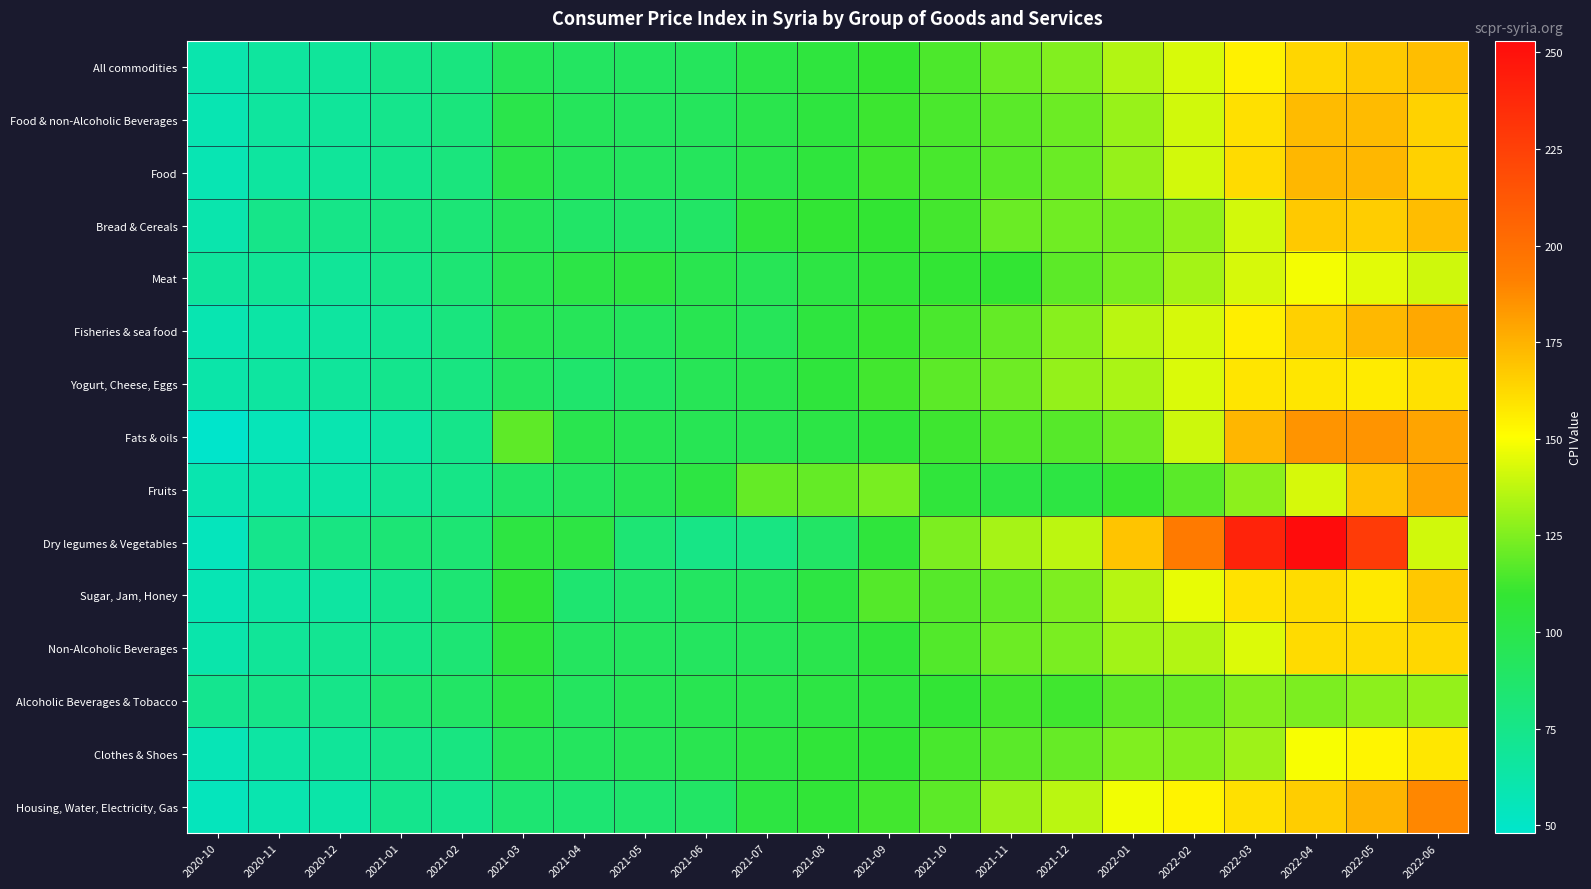

Reading left to right, what are all the values shown in this chart?

All commodities: 2020-10=60.5	2020-11=66.4	2020-12=68.4	2021-01=75.0	2021-02=79.0	2021-03=93.8	2021-04=91.0	2021-05=91.3	2021-06=93.2	2021-07=100.5	2021-08=105.0	2021-09=110.0	2021-10=114.7	2021-11=121.1	2021-12=125.5	2022-01=135.0	2022-02=142.6	2022-03=154.6	2022-04=163.6	2022-05=167.5	2022-06=171.1
Food & non-Alcoholic Beverages: 2020-10=58.5	2020-11=66.5	2020-12=68.4	2021-01=73.8	2021-02=80.1	2021-03=99.8	2021-04=93.3	2021-05=92.0	2021-06=93.0	2021-07=98.9	2021-08=104.8	2021-09=111.5	2021-10=114.2	2021-11=117.6	2021-12=121.1	2022-01=129.9	2022-02=140.9	2022-03=160.2	2022-04=172.3	2022-05=172.2	2022-06=164.8
Food: 2020-10=58.1	2020-11=66.2	2020-12=68.0	2021-01=73.5	2021-02=79.7	2021-03=99.3	2021-04=93.5	2021-05=92.0	2021-06=93.1	2021-07=99.5	2021-08=105.4	2021-09=112.1	2021-10=114.0	2021-11=117.2	2021-12=120.8	2022-01=129.7	2022-02=141.6	2022-03=162.1	2022-04=173.5	2022-05=173.4	2022-06=165.0
Bread & Cereals: 2020-10=60.5	2020-11=75.1	2020-12=75.5	2021-01=78.3	2021-02=82.7	2021-03=93.0	2021-04=88.8	2021-05=88.1	2021-06=89.4	2021-07=105.4	2021-08=108.9	2021-09=109.3	2021-10=113.2	2021-11=120.6	2021-12=122.0	2022-01=122.7	2022-02=128.6	2022-03=141.4	2022-04=167.3	2022-05=166.5	2022-06=171.7
Meat: 2020-10=66.9	2020-11=70.0	2020-12=69.2	2021-01=75.4	2021-02=83.6	2021-03=96.6	2021-04=101.3	2021-05=103.0	2021-06=98.2	2021-07=95.4	2021-08=102.8	2021-09=107.4	2021-10=109.0	2021-11=109.4	2021-12=117.9	2022-01=123.7	2022-02=132.2	2022-03=142.4	2022-04=148.4	2022-05=144.7	2022-06=140.7
Fisheries & sea food: 2020-10=59.0	2020-11=63.7	2020-12=65.8	2021-01=70.9	2021-02=79.3	2021-03=95.4	2021-04=94.1	2021-05=92.8	2021-06=97.6	2021-07=94.3	2021-08=104.5	2021-09=110.7	2021-10=114.4	2021-11=119.3	2021-12=126.8	2022-01=136.5	2022-02=142.4	2022-03=155.7	2022-04=165.5	2022-05=173.1	2022-06=178.3
Yogurt, Cheese, Eggs: 2020-10=62.3	2020-11=65.8	2020-12=67.8	2021-01=73.4	2021-02=78.2	2021-03=90.7	2021-04=86.6	2021-05=90.1	2021-06=95.3	2021-07=98.7	2021-08=106.0	2021-09=112.6	2021-10=117.8	2021-11=121.6	2021-12=129.0	2022-01=133.5	2022-02=142.9	2022-03=158.8	2022-04=158.2	2022-05=156.7	2022-06=159.9
Fats & oils: 2020-10=48.8	2020-11=56.1	2020-12=59.6	2021-01=64.8	2021-02=74.8	2021-03=118.3	2021-04=98.4	2021-05=96.2	2021-06=96.2	2021-07=97.9	2021-08=102.0	2021-09=106.7	2021-10=112.0	2021-11=116.1	2021-12=116.8	2022-01=121.7	2022-02=140.5	2022-03=173.8	2022-04=184.7	2022-05=184.9	2022-06=179.6
Fruits: 2020-10=59.8	2020-11=62.7	2020-12=63.4	2021-01=70.4	2021-02=75.8	2021-03=87.8	2021-04=91.9	2021-05=96.2	2021-06=103.1	2021-07=119.6	2021-08=119.6	2021-09=123.5	2021-10=106.3	2021-11=102.7	2021-12=103.1	2022-01=110.8	2022-02=117.6	2022-03=127.5	2022-04=142.4	2022-05=169.5	2022-06=179.7
Dry legumes & Vegetables: 2020-10=54.7	2020-11=73.6	2020-12=77.7	2021-01=83.1	2021-02=84.0	2021-03=103.5	2021-04=102.7	2021-05=83.2	2021-06=76.1	2021-07=78.0	2021-08=89.5	2021-09=105.7	2021-10=124.4	2021-11=132.6	2021-12=137.2	2022-01=169.0	2022-02=193.8	2022-03=240.2	2022-04=252.9	2022-05=228.0	2022-06=141.2
Sugar, Jam, Honey: 2020-10=57.9	2020-11=64.3	2020-12=65.4	2021-01=73.3	2021-02=83.9	2021-03=106.9	2021-04=85.1	2021-05=87.1	2021-06=91.2	2021-07=92.8	2021-08=103.0	2021-09=116.1	2021-10=116.7	2021-11=119.3	2021-12=124.7	2022-01=135.8	2022-02=146.0	2022-03=159.4	2022-04=161.4	2022-05=157.4	2022-06=167.9
Non-Alcoholic Beverages: 2020-10=61.5	2020-11=69.0	2020-12=71.4	2021-01=75.8	2021-02=83.4	2021-03=104.5	2021-04=91.8	2021-05=91.8	2021-06=91.9	2021-07=94.3	2021-08=99.0	2021-09=106.3	2021-10=116.0	2021-11=121.1	2021-12=123.8	2022-01=131.9	2022-02=135.3	2022-03=143.5	2022-04=161.9	2022-05=162.0	2022-06=163.0
Alcoholic Beverages & Tobacco: 2020-10=72.7	2020-11=75.0	2020-12=75.1	2021-01=84.5	2021-02=89.5	2021-03=100.9	2021-04=91.7	2021-05=95.0	2021-06=97.4	2021-07=99.2	2021-08=102.8	2021-09=104.9	2021-10=108.7	2021-11=113.1	2021-12=112.1	2022-01=118.2	2022-02=120.8	2022-03=125.8	2022-04=124.3	2022-05=127.5	2022-06=128.9
Clothes & Shoes: 2020-10=57.1	2020-11=64.5	2020-12=68.5	2021-01=75.0	2021-02=78.1	2021-03=94.0	2021-04=92.3	2021-05=94.2	2021-06=97.8	2021-07=102.8	2021-08=106.9	2021-09=108.1	2021-10=113.7	2021-11=117.5	2021-12=119.7	2022-01=125.2	2022-02=125.9	2022-03=131.1	2022-04=149.2	2022-05=153.6	2022-06=157.9
Housing, Water, Electricity, Gas: 2020-10=54.5	2020-11=59.8	2020-12=62.6	2021-01=73.5	2021-02=73.2	2021-03=84.2	2021-04=84.3	2021-05=86.2	2021-06=89.4	2021-07=103.3	2021-08=107.7	2021-09=112.8	2021-10=117.7	2021-11=130.8	2021-12=136.9	2022-01=147.7	2022-02=154.3	2022-03=160.1	2022-04=166.4	2022-05=174.3	2022-06=188.9